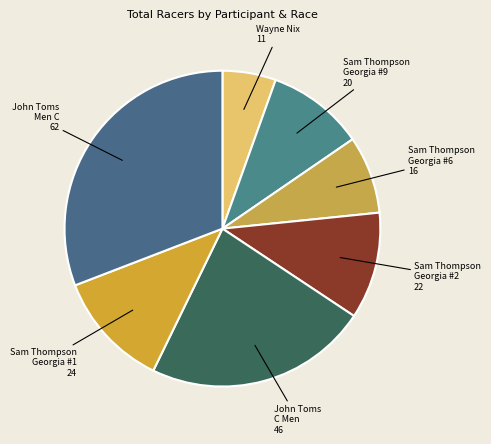

Count the number of slices in the pie.

7